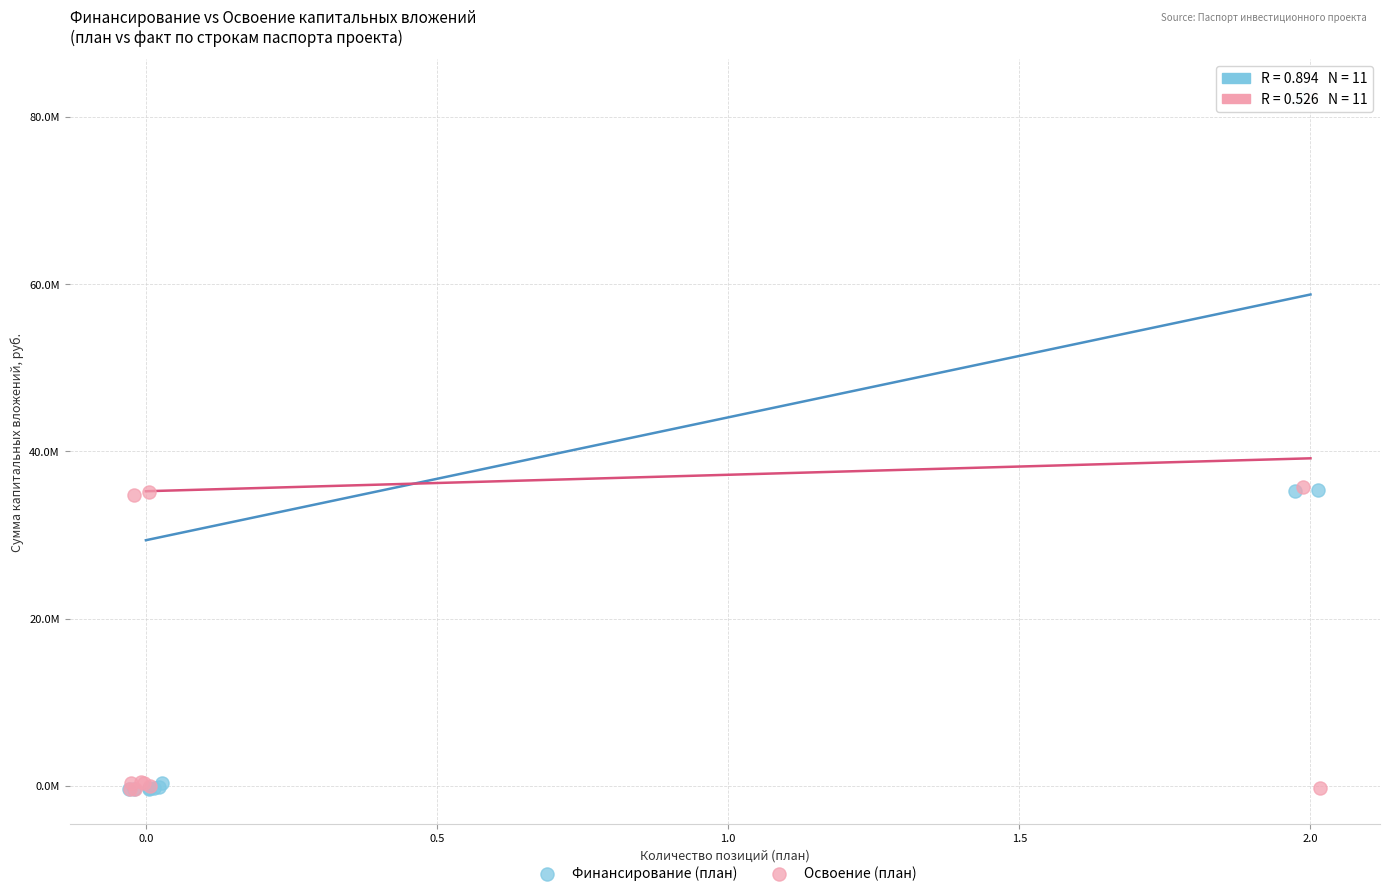

What are all the series names shown in the legend?

Финансирование (план), Освоение (план)